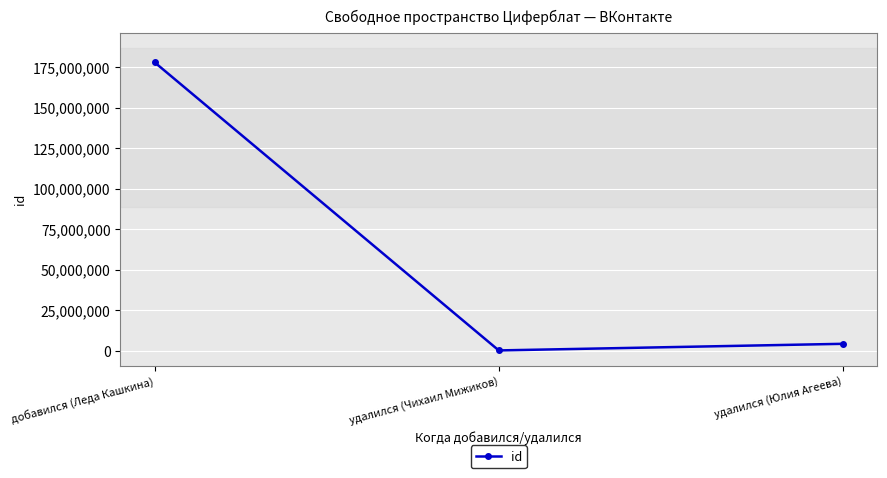

Which category has the lowest value across all series?

удалился (Чихаил Мижиков)